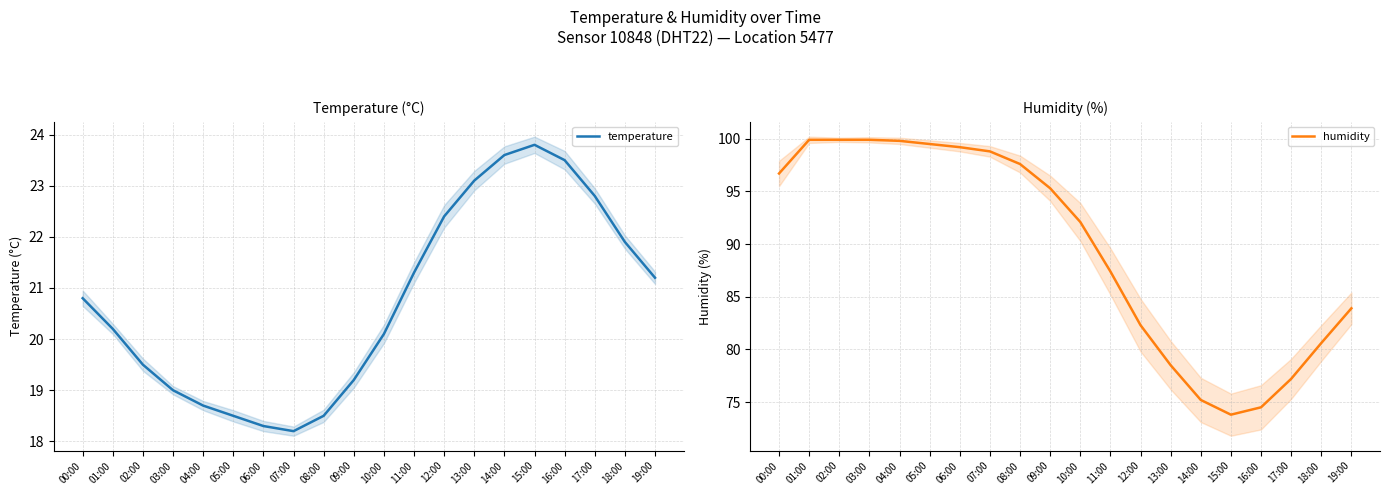

What is the total value across all series at 16:00?

98.0